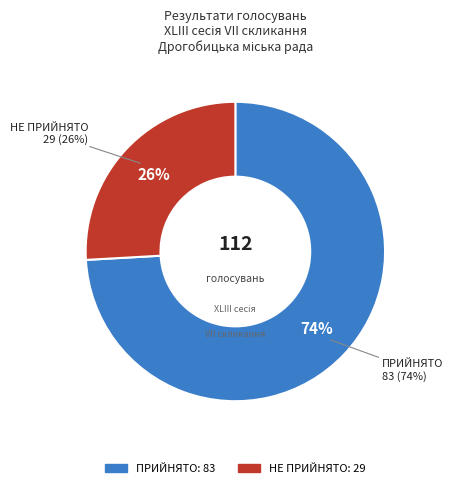

Rank the categories by value from highest to lowest.

ПРИЙНЯТО, НЕ ПРИЙНЯТО